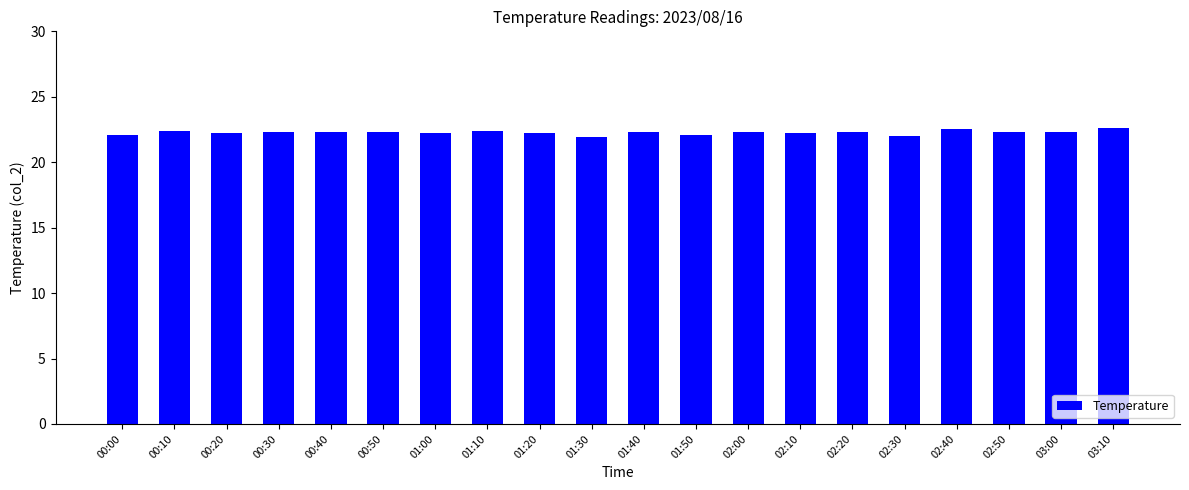

What is the difference between the maximum and minimum values?

0.7